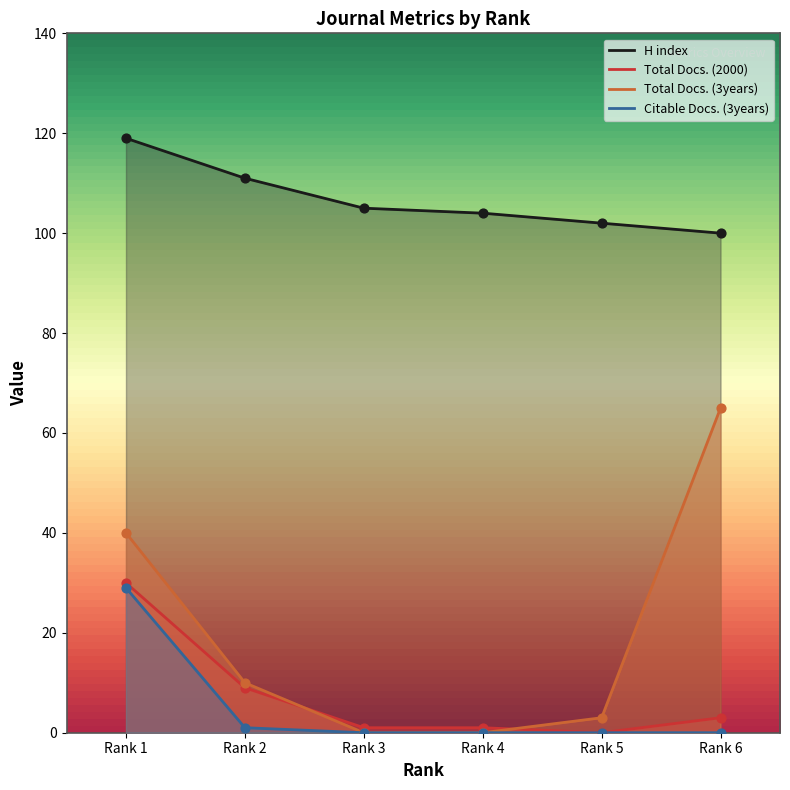

Is the value of Total Docs. (2000) at Rank 6 greater than the value of H index at Rank 6?

No